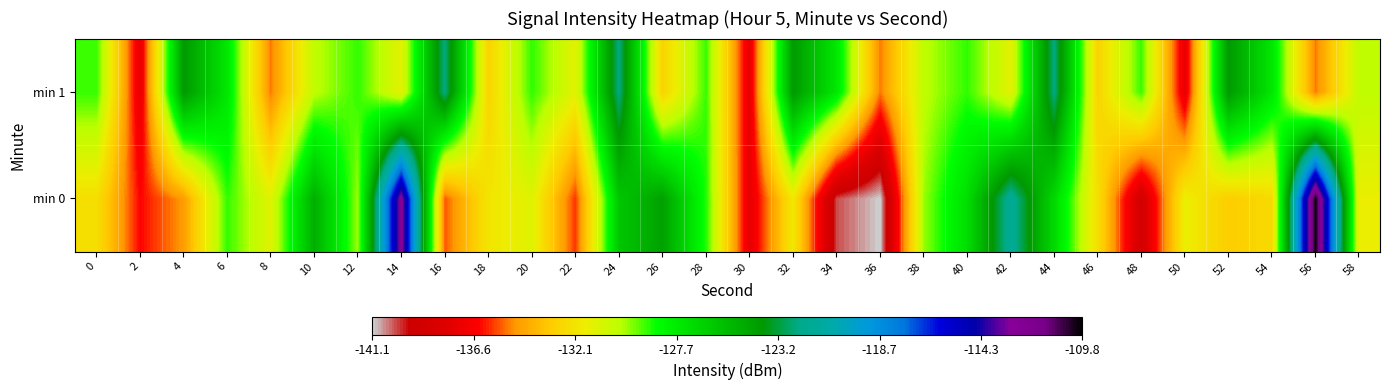

Reading right to left, what are all the values shown in this chart?

min 0: 58=-131.6	56=-109.8	54=-132.6	52=-133.1	50=-131.6	48=-138.8	46=-132.4	44=-126.9	42=-121.6	40=-127.1	38=-129.9	36=-141.1	34=-140.1	32=-131.9	30=-137.5	28=-128.8	26=-124.3	24=-126.0	22=-135.9	20=-131.2	18=-132.1	16=-135.5	14=-112.4	12=-129.9	10=-124.9	8=-131.2	6=-129.0	4=-134.7	2=-136.3	0=-132.4
min 1: 58=-130.3	56=-135.1	54=-127.5	52=-124.0	50=-137.4	48=-129.0	46=-132.9	44=-122.3	42=-131.3	40=-128.9	38=-130.3	36=-135.1	34=-127.5	32=-124.0	30=-137.4	28=-129.0	26=-132.9	24=-122.3	22=-131.3	20=-128.9	18=-132.9	16=-122.3	14=-131.3	12=-128.9	10=-130.3	8=-135.1	6=-127.5	4=-124.0	2=-137.4	0=-129.0